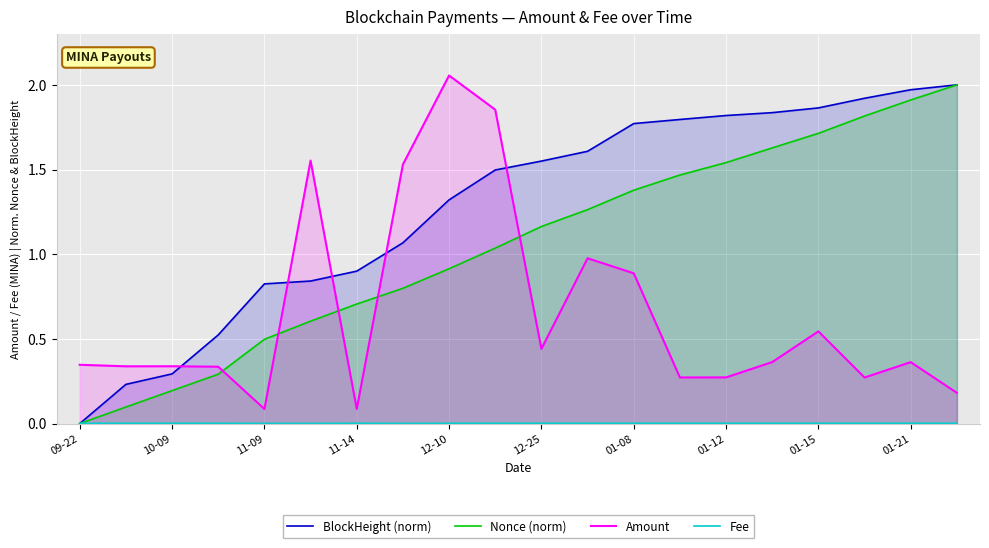

The Amount series shows 0.1 at 11-09. True or false?

True